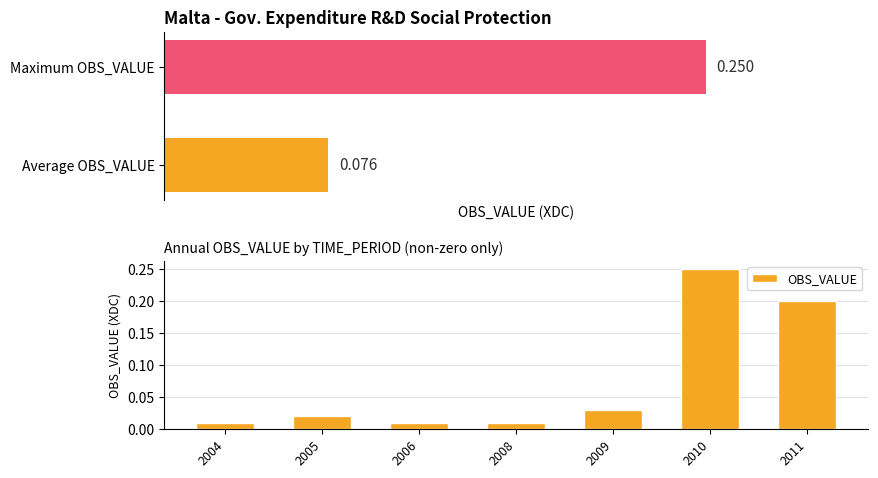

Rank the categories by value from lowest to highest.

2004, 2006, 2008, 2005, 2009, 2011, 2010